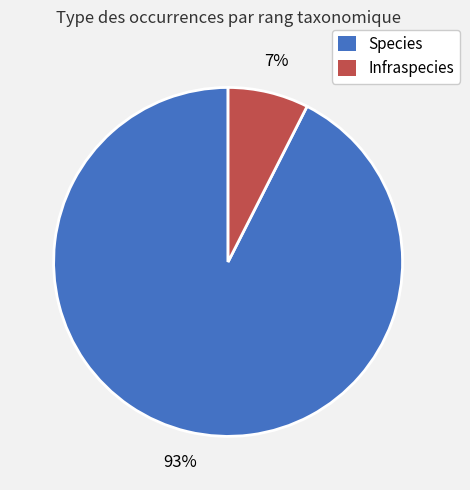

The Infraspecies slice represents 7% of the pie. True or false?

True